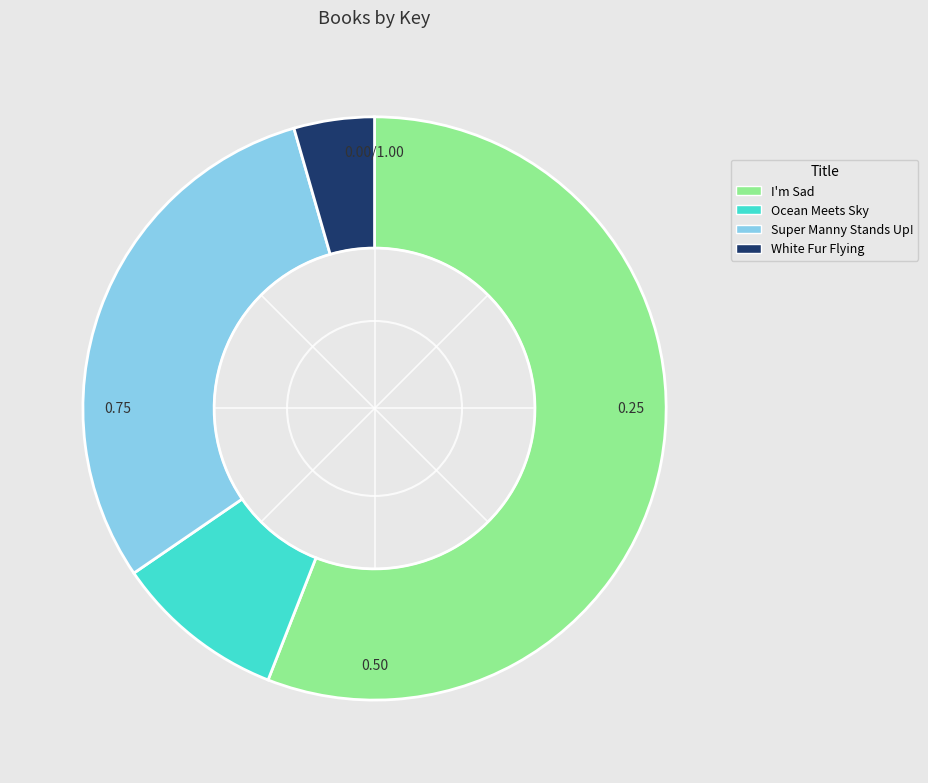

The I'm Sad slice represents 56% of the pie. True or false?

True